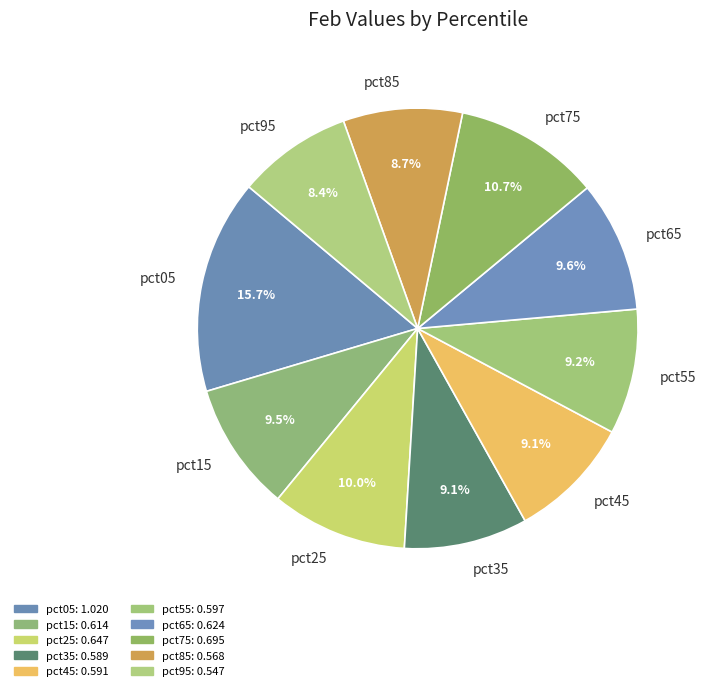

Combined, do pct15 and pct05 account for over 50%?

No